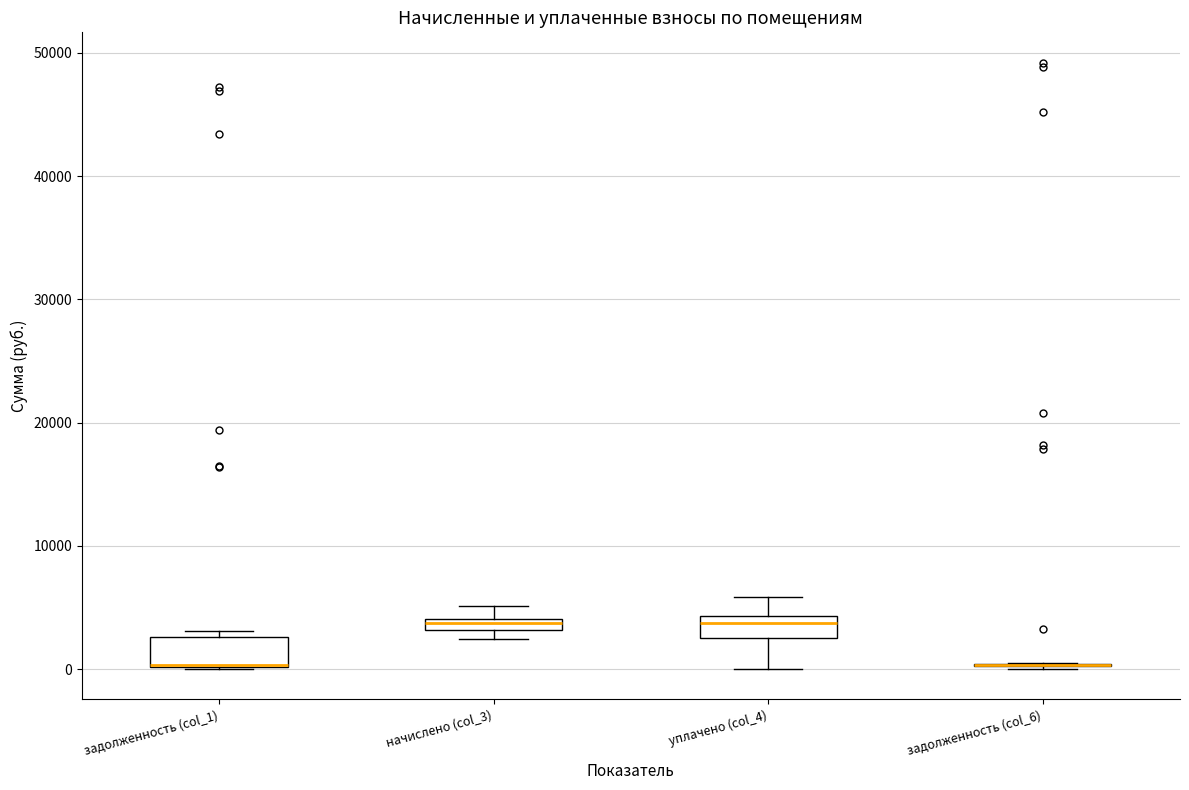

Where does the upper whisker of the box for уплачено (col_4) end on the y-axis? The values are not printed on the chart, so give them approximately, as read against the axis.

6000